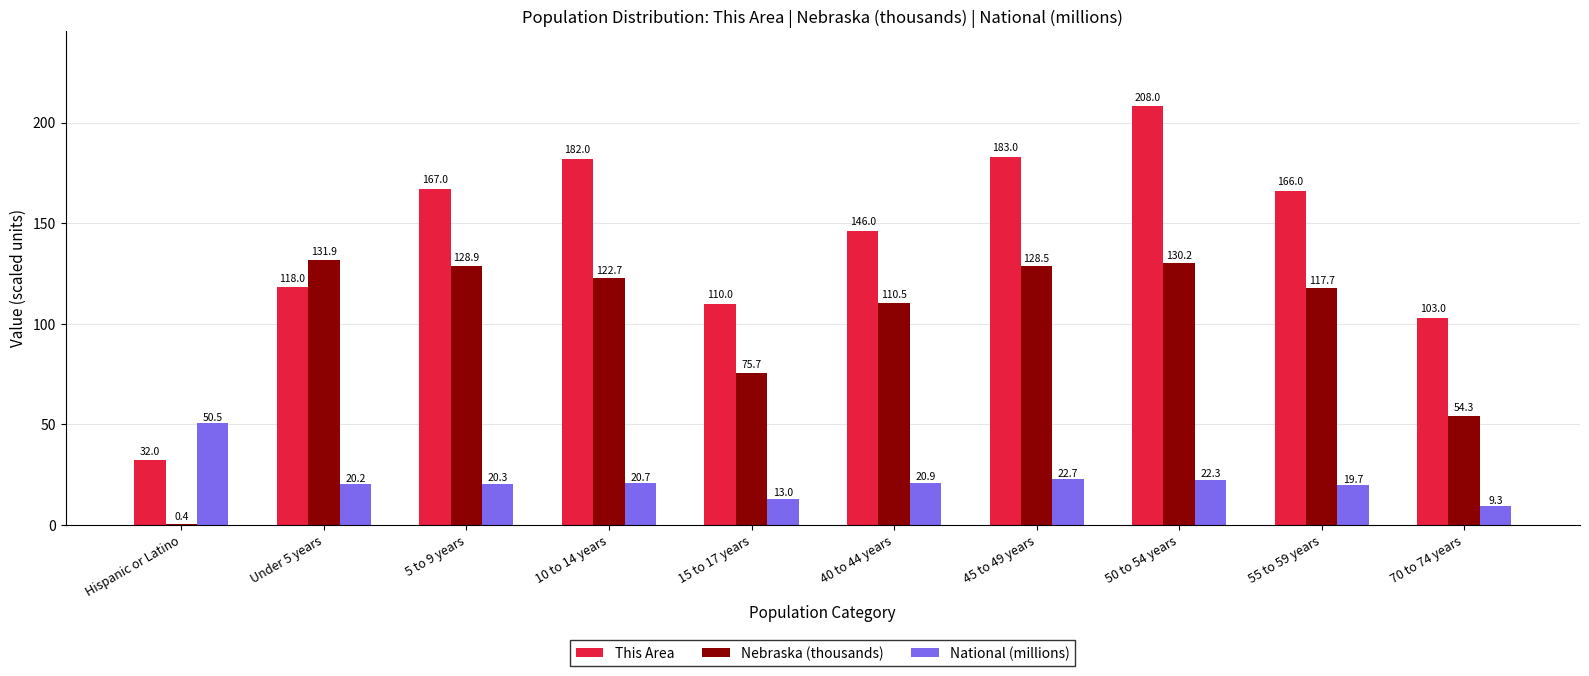

Is the value of Nebraska (thousands) at 45 to 49 years greater than the value of This Area at 40 to 44 years?

No